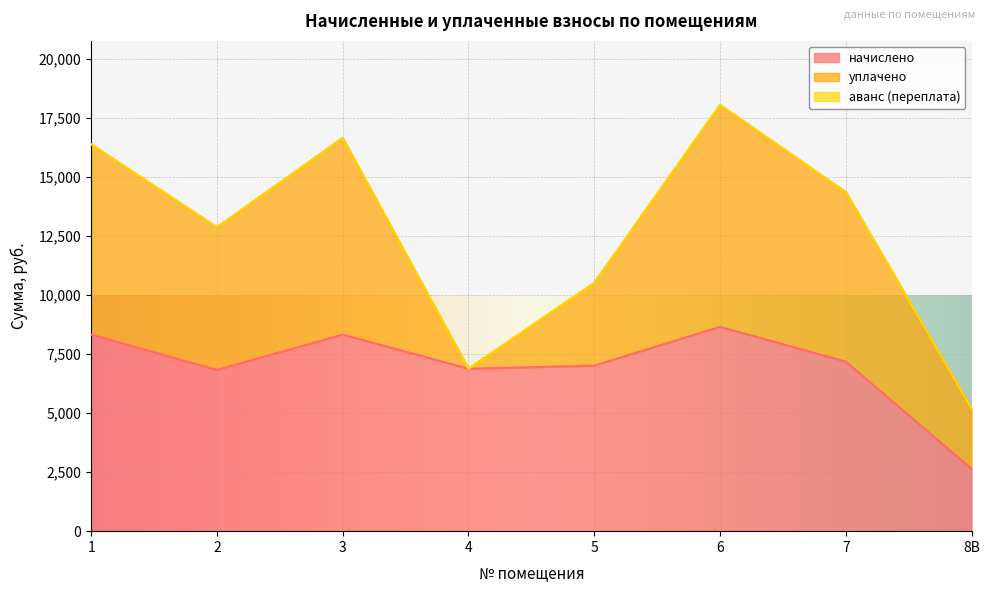

What is the difference between the maximum and minimum values in the уплачено series?

9395.5